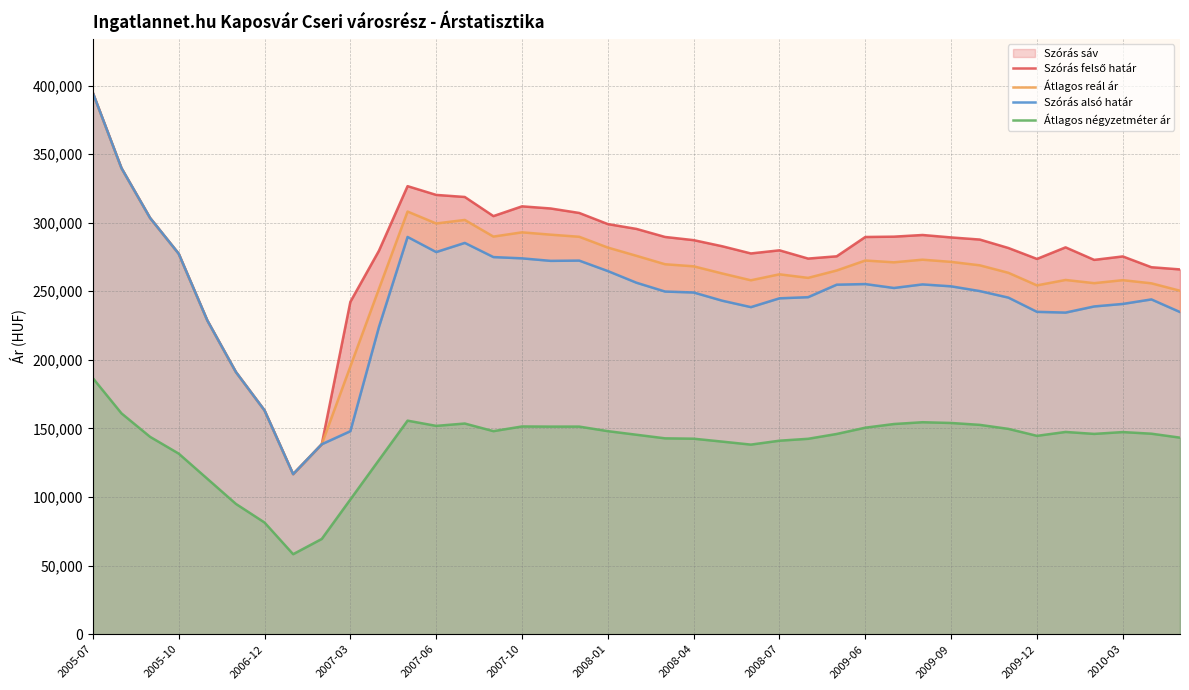

Which series has the largest total across all categories?

Szórás felső határ